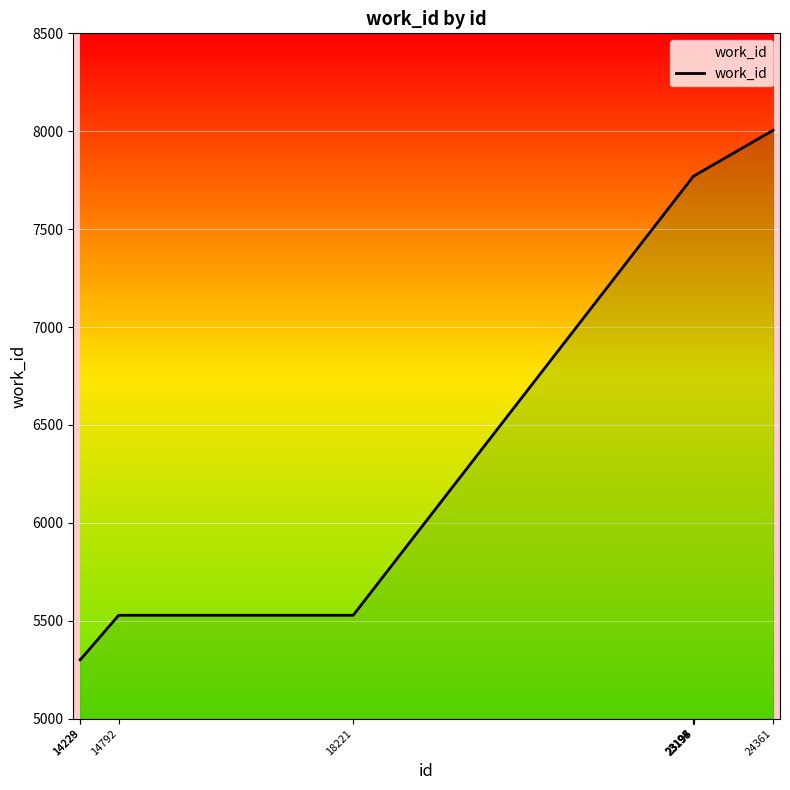

What is the smallest value displayed?

5300